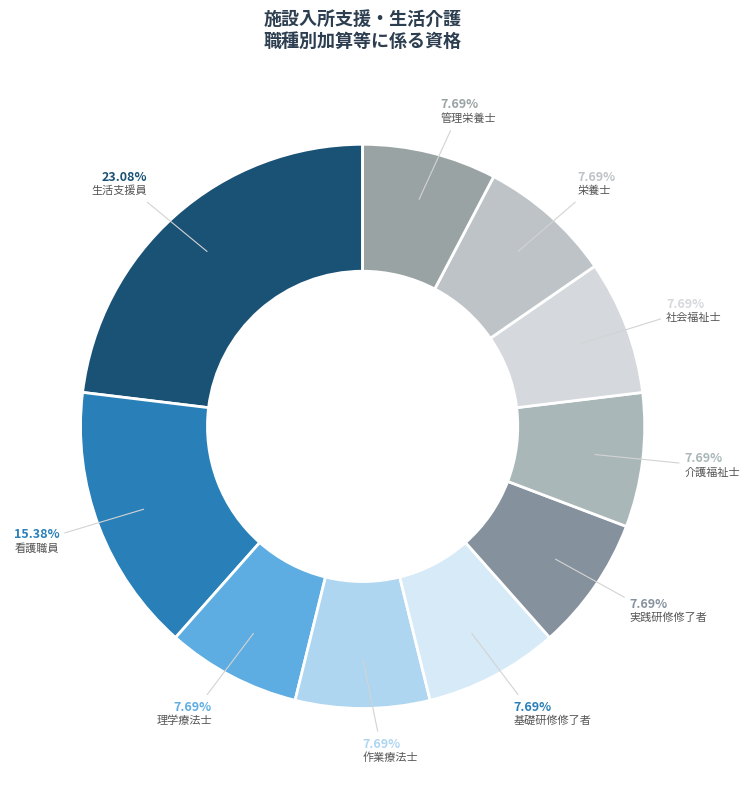

Approximately how many times larger is the value at 理学療法士 compared to 管理栄養士?

1.0